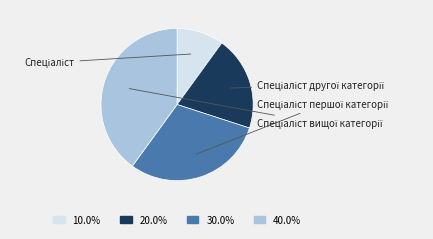

Is there a majority slice in this chart?

No